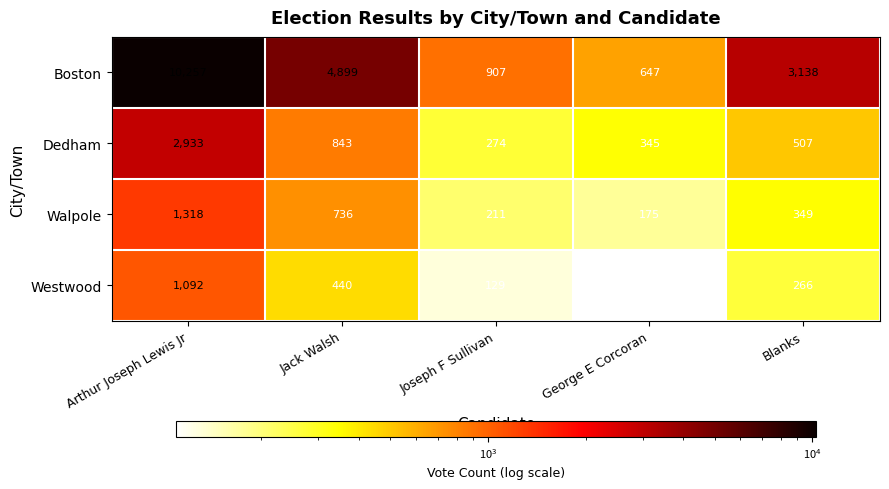

At which label does Westwood first exceed 266?

Arthur Joseph Lewis Jr